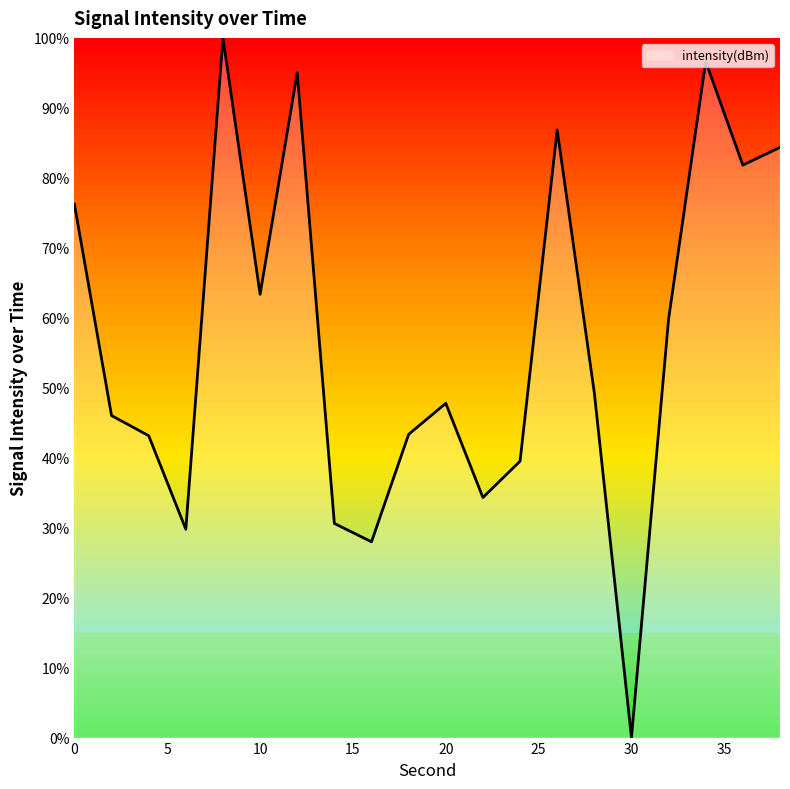

What is the difference between the maximum and minimum values?

100.0